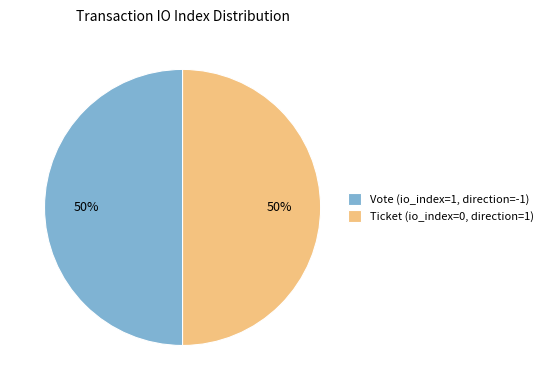

Is the sum of Vote (io_index=1, direction=-1) and Ticket (io_index=0, direction=1) greater than half?

Yes